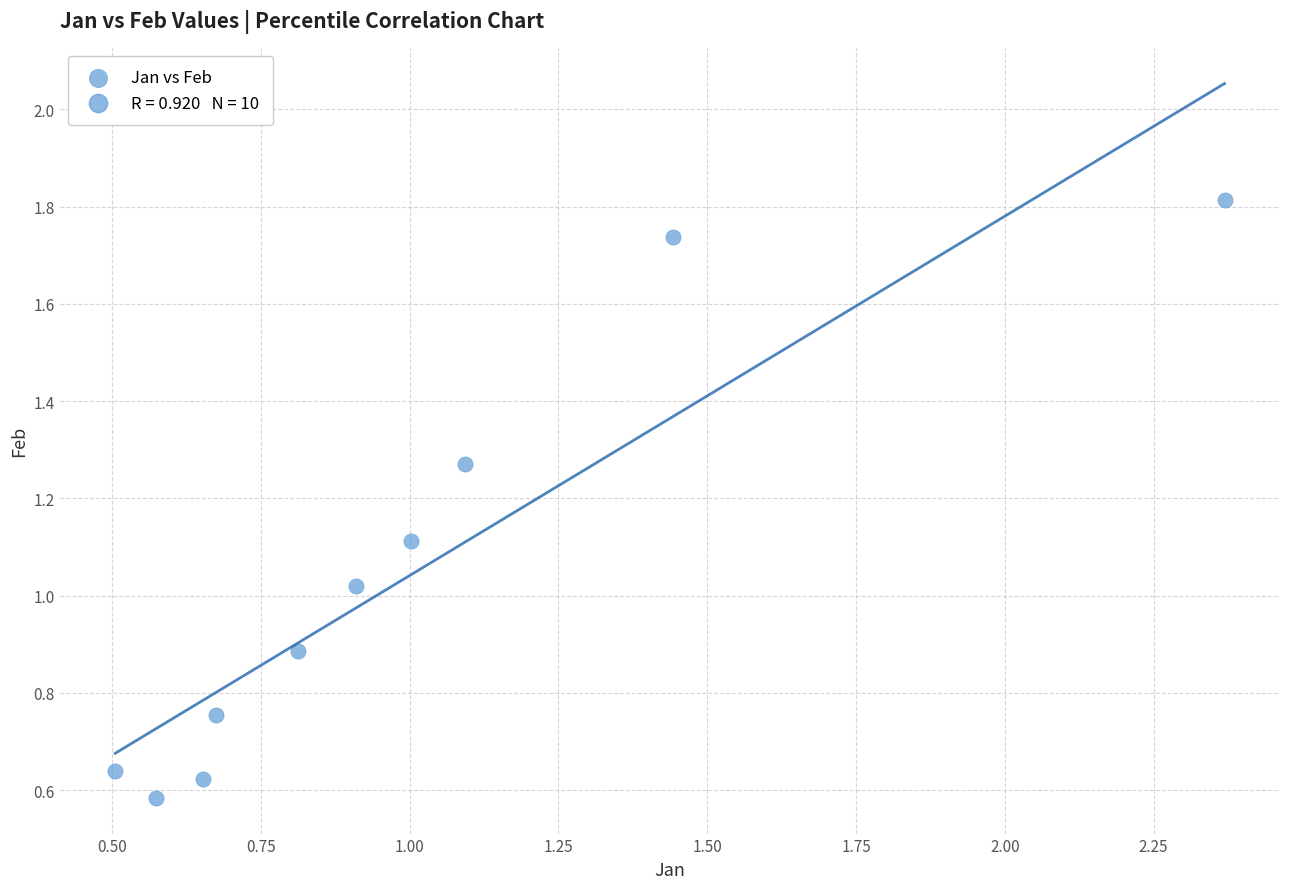

What is the range of X values (max minus min)?

1.9